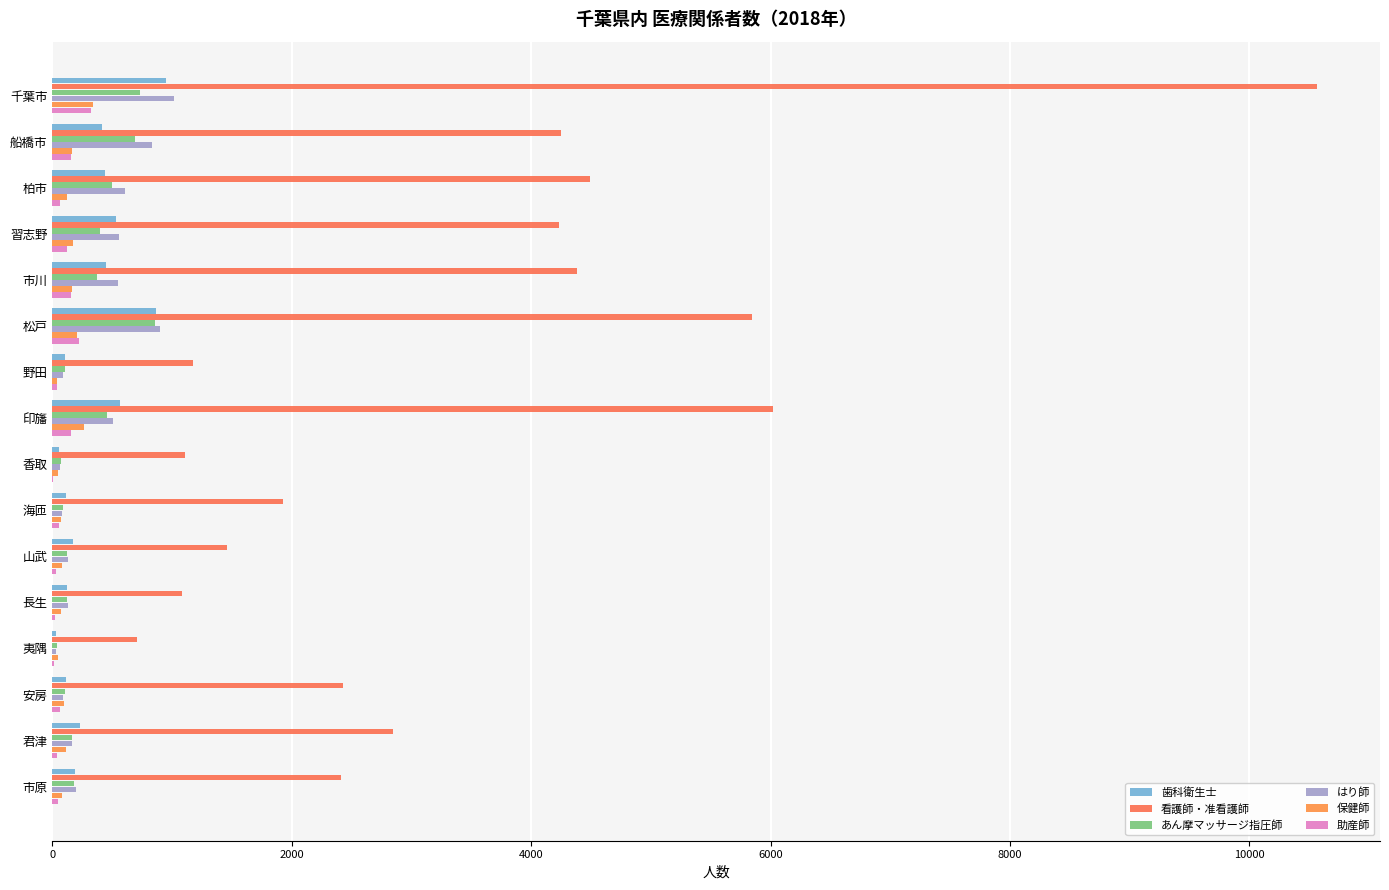

How many categories are shown in the chart?

16